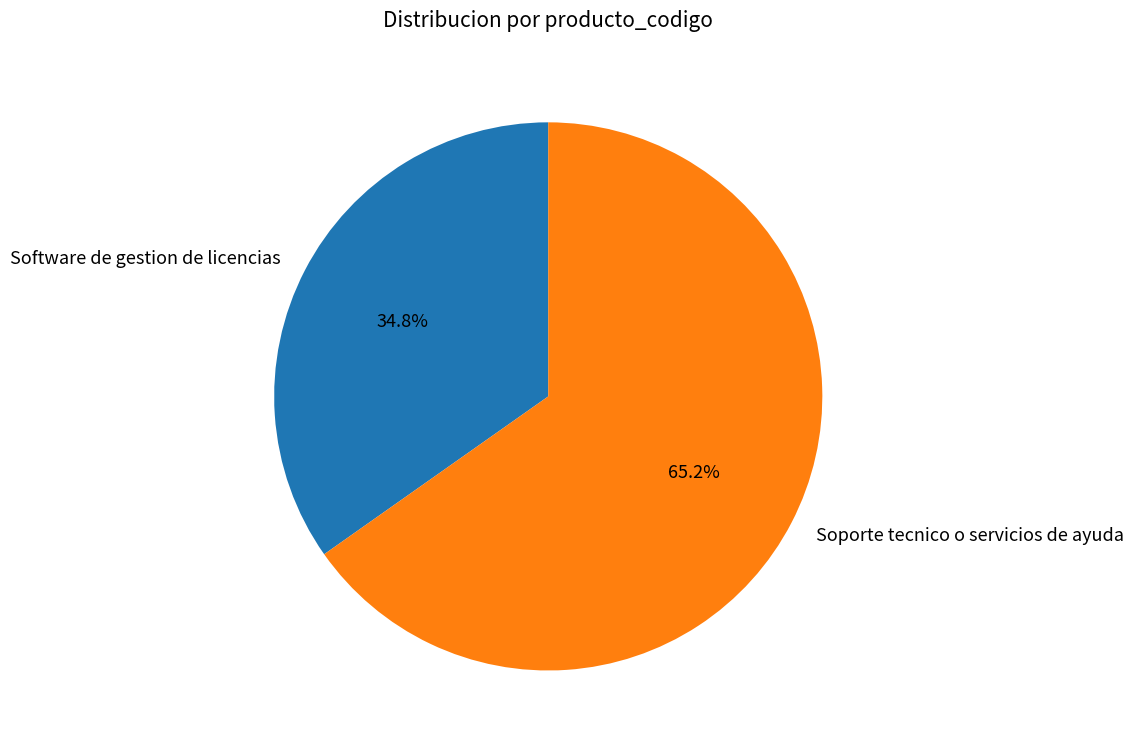

The Soporte tecnico o servicios de ayuda slice represents 65% of the pie. True or false?

True